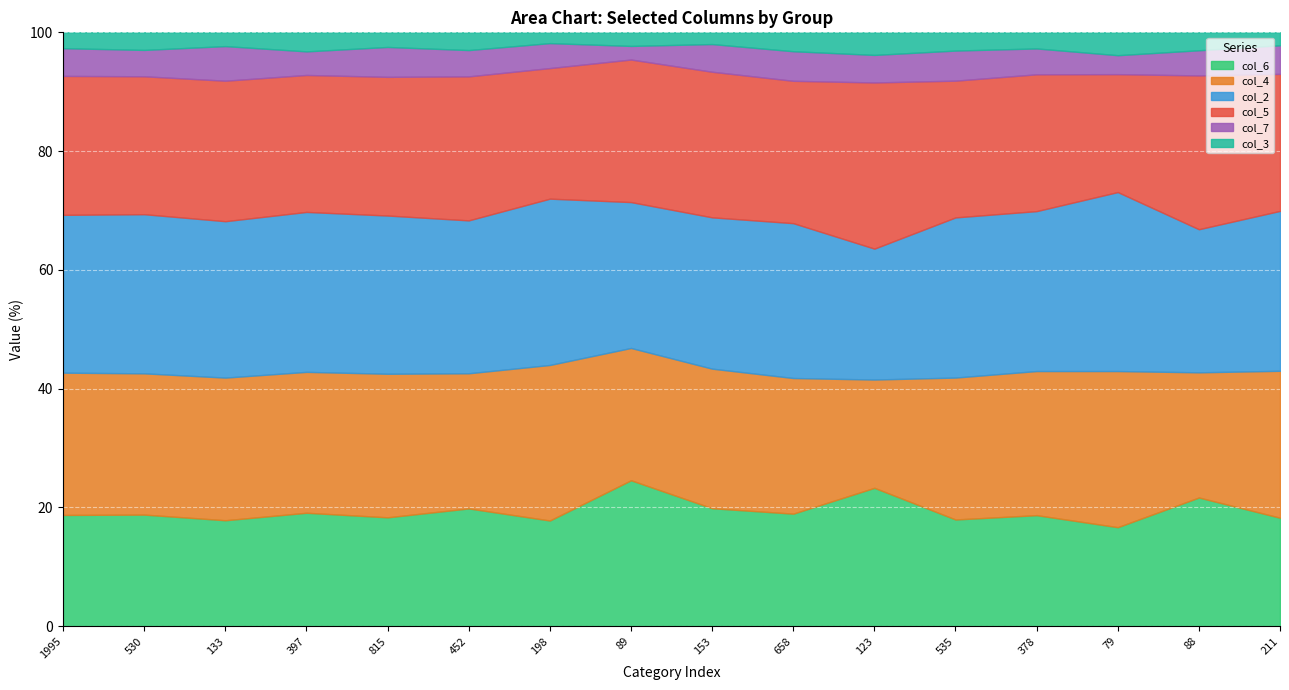

True or false: col_6 has more than 2 points higher than both neighbors.

True